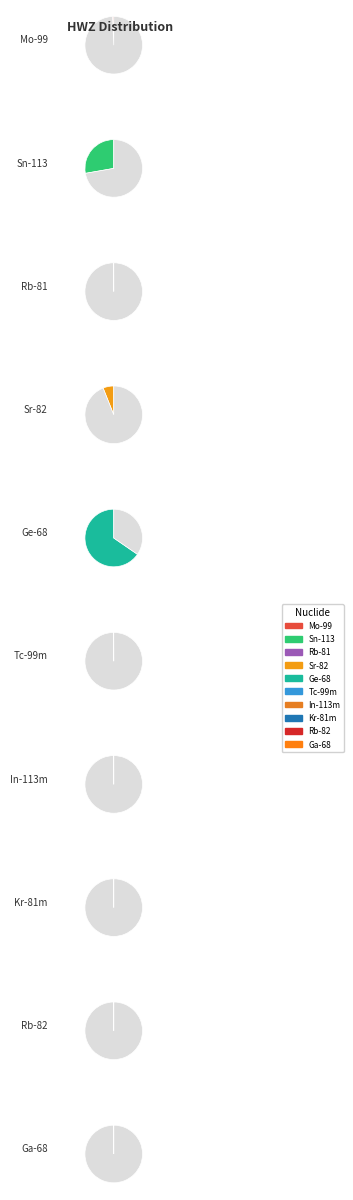

What is the change in value from Rb-81 to Rb-82?

-4.7